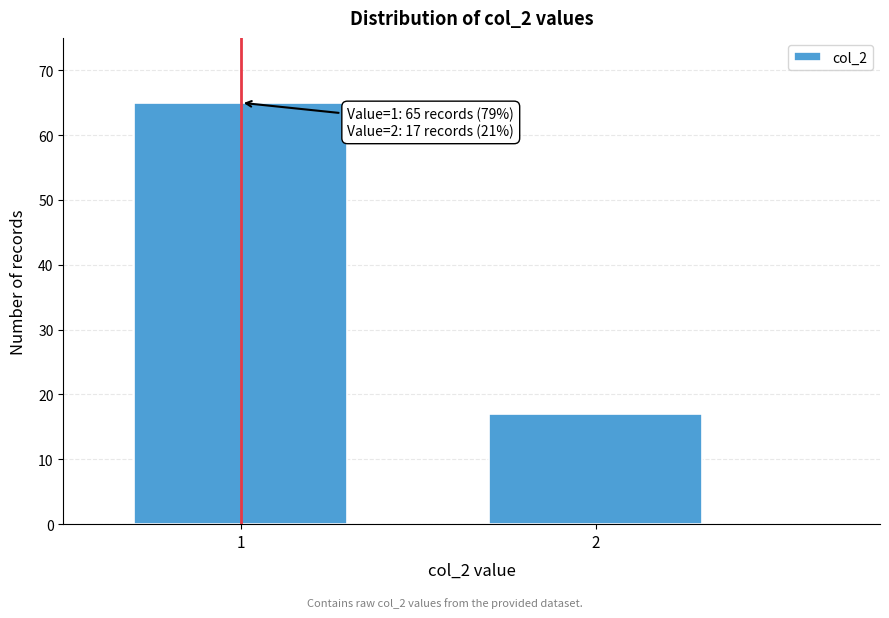

Reading left to right, list all the values displayed in this chart.

65	17